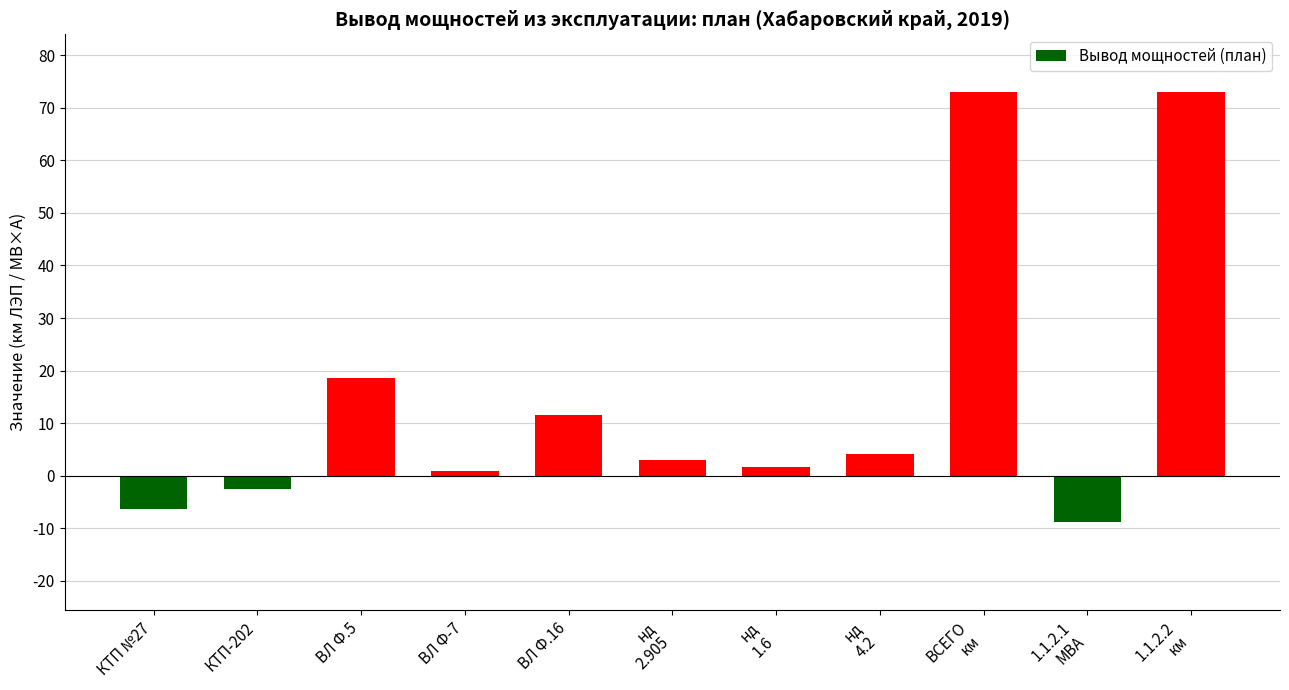

Which has a higher value, ВСЕГО
км or КТП №27?

ВСЕГО
км